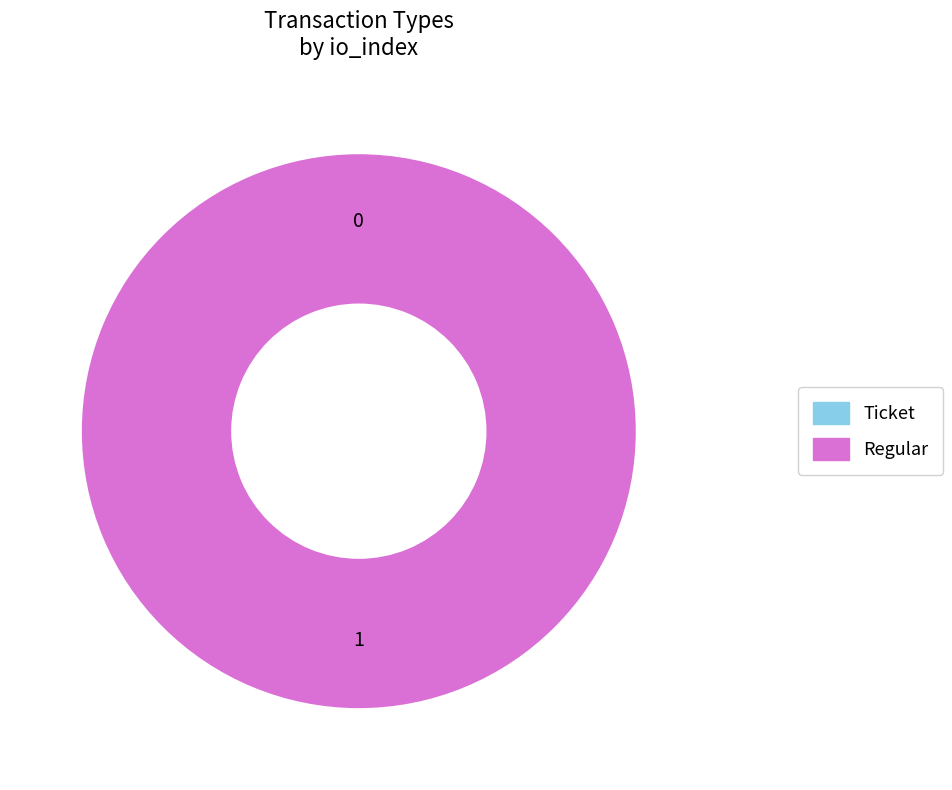

Is the sum of Ticket and Regular greater than half?

Yes